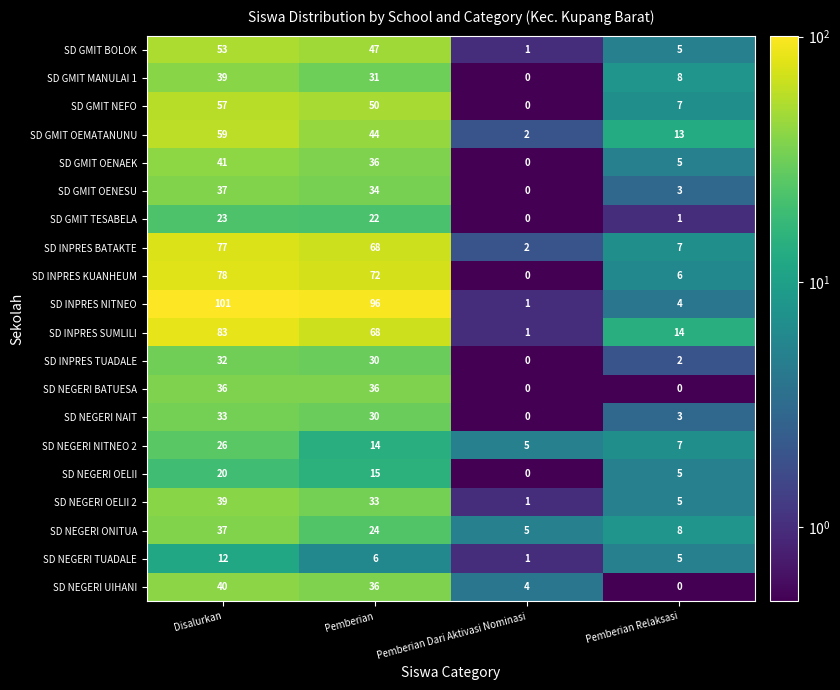

At which label does SD NEGERI OELII first exceed 15?

Disalurkan